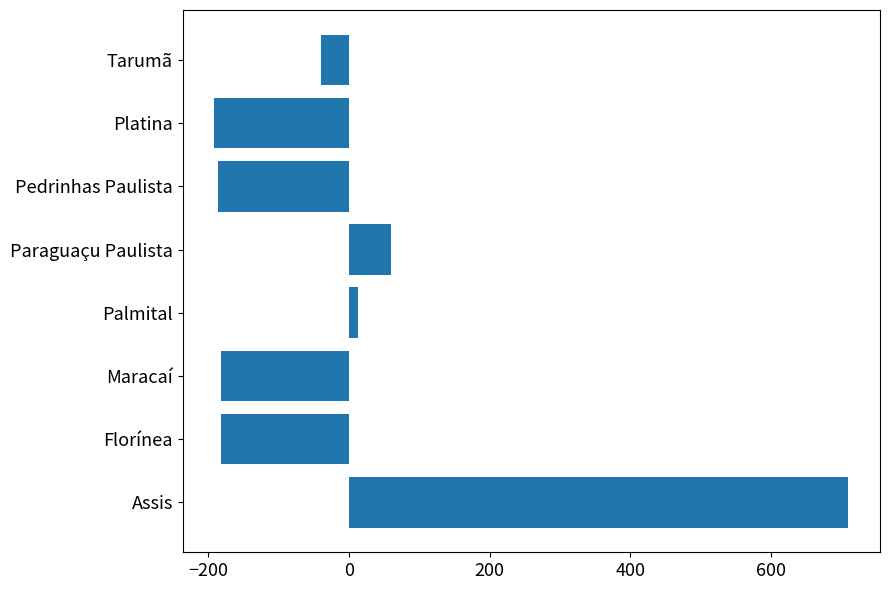

Does the chart contain any negative values?

Yes